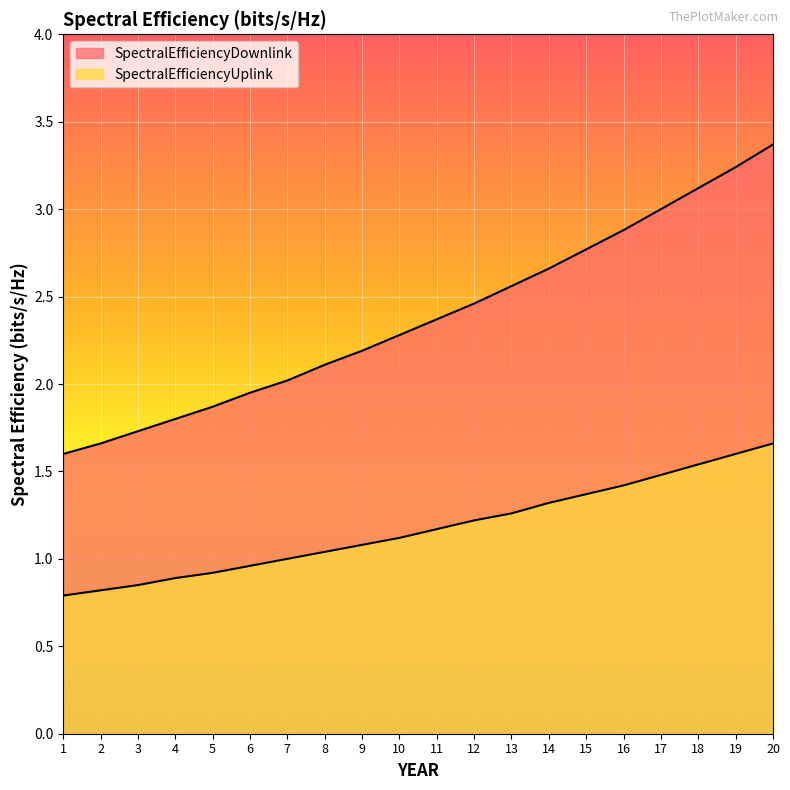

Rank the series by their maximum value, from highest to lowest.

SpectralEfficiencyDownlink, SpectralEfficiencyUplink